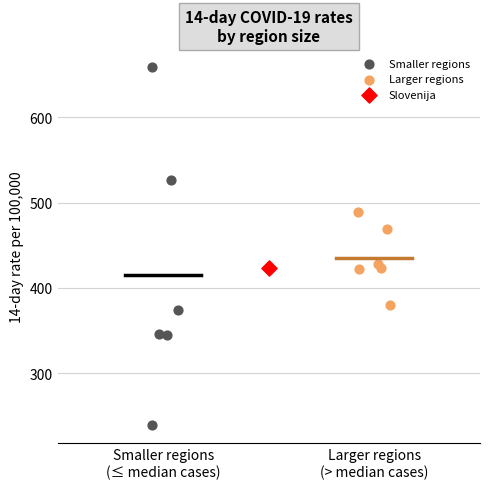

What are all the series names shown in the legend?

Smaller regions, Larger regions, Slovenija